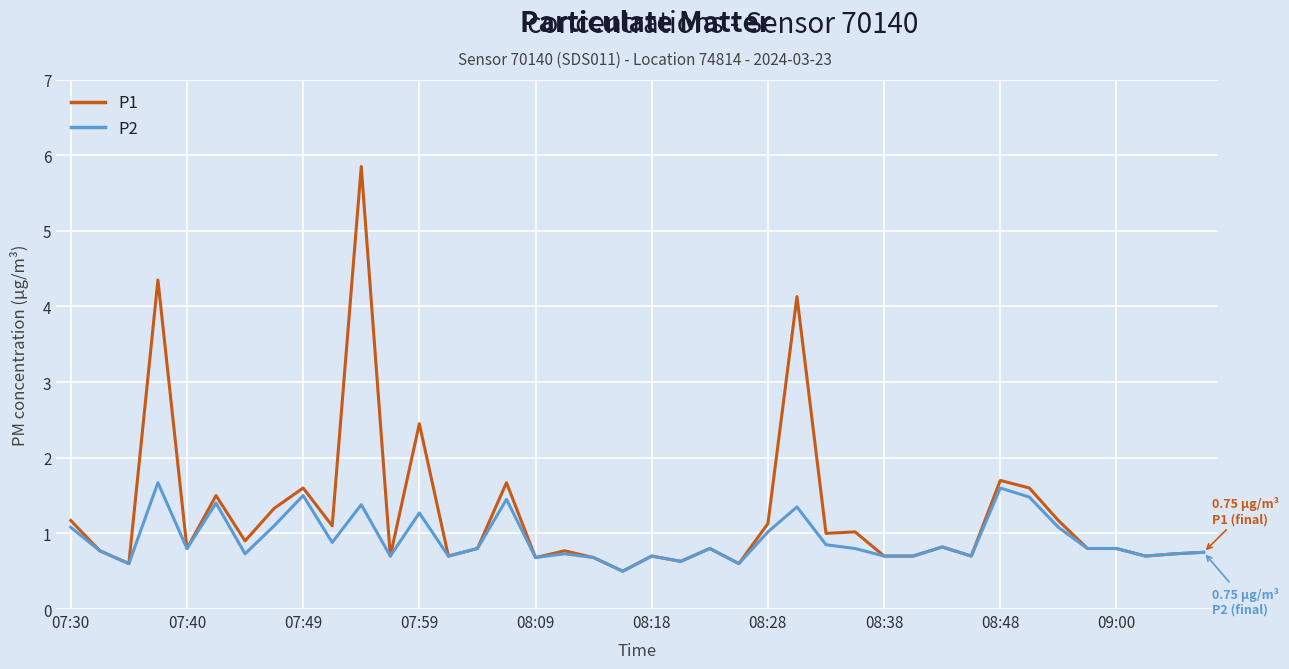

What is the minimum value shown in the chart?

0.5